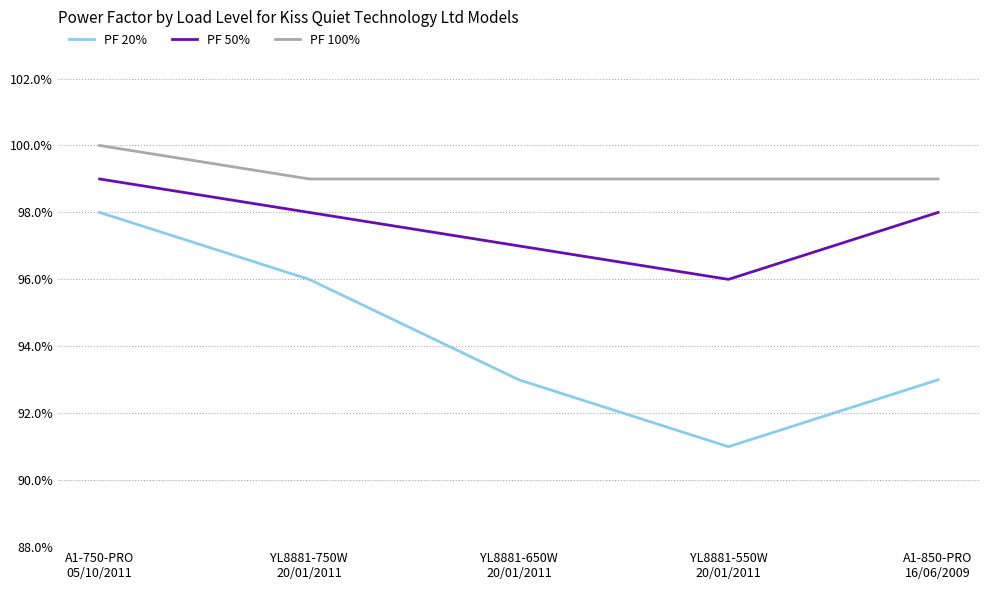

What position from the right is A1-750-PRO
05/10/2011?

5